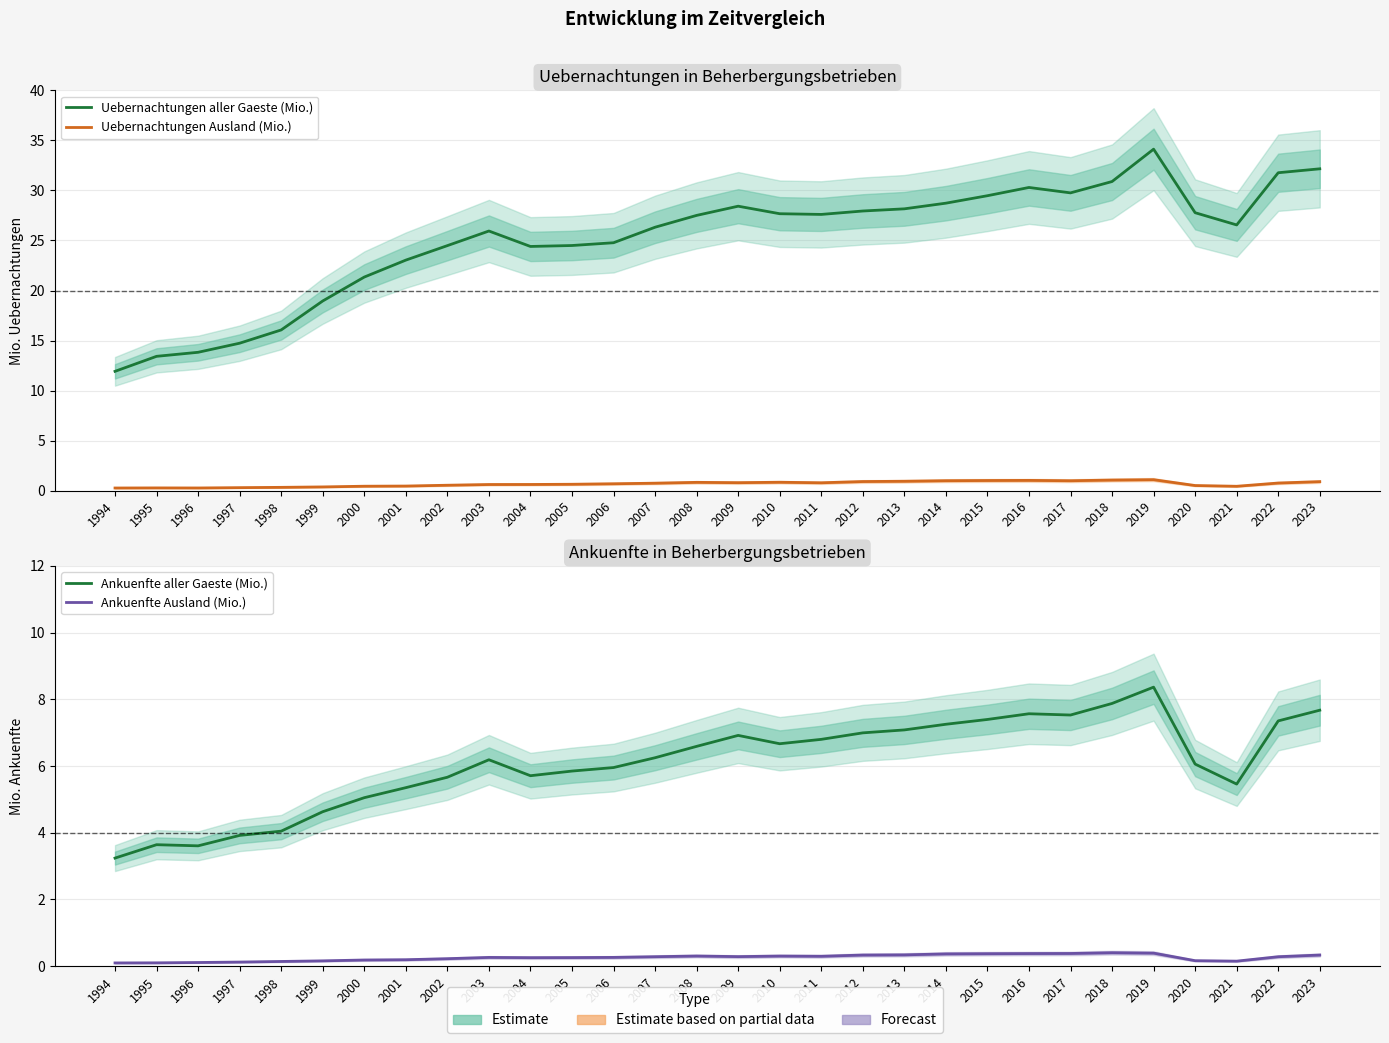

Reading right to left, transcribe all the data shown in this chart.

Uebernachtungen aller Gaeste (Mio.): 2023=32.2	2022=31.8	2021=26.5	2020=27.8	2019=34.1	2018=30.9	2017=29.8	2016=30.3	2015=29.5	2014=28.7	2013=28.2	2012=27.9	2011=27.6	2010=27.7	2009=28.4	2008=27.5	2007=26.3	2006=24.8	2005=24.5	2004=24.4	2003=25.9	2002=24.5	2001=23.0	2000=21.3	1999=19.0	1998=16.1	1997=14.7	1996=13.8	1995=13.4	1994=11.9
Uebernachtungen Ausland (Mio.): 2023=0.9	2022=0.8	2021=0.4	2020=0.5	2019=1.1	2018=1.1	2017=1.0	2016=1.0	2015=1.0	2014=1.0	2013=0.9	2012=0.9	2011=0.8	2010=0.8	2009=0.8	2008=0.8	2007=0.8	2006=0.7	2005=0.6	2004=0.6	2003=0.6	2002=0.5	2001=0.5	2000=0.5	1999=0.4	1998=0.3	1997=0.3	1996=0.3	1995=0.3	1994=0.3
Ankuenfte aller Gaeste (Mio.): 2023=7.7	2022=7.4	2021=5.5	2020=6.1	2019=8.4	2018=7.9	2017=7.5	2016=7.6	2015=7.4	2014=7.3	2013=7.1	2012=7.0	2011=6.8	2010=6.7	2009=6.9	2008=6.6	2007=6.2	2006=6.0	2005=5.8	2004=5.7	2003=6.2	2002=5.7	2001=5.4	2000=5.1	1999=4.6	1998=4.0	1997=3.9	1996=3.6	1995=3.6	1994=3.2
Ankuenfte Ausland (Mio.): 2023=0.3	2022=0.3	2021=0.2	2020=0.2	2019=0.4	2018=0.4	2017=0.4	2016=0.4	2015=0.4	2014=0.4	2013=0.3	2012=0.3	2011=0.3	2010=0.3	2009=0.3	2008=0.3	2007=0.3	2006=0.3	2005=0.3	2004=0.3	2003=0.3	2002=0.2	2001=0.2	2000=0.2	1999=0.2	1998=0.1	1997=0.1	1996=0.1	1995=0.1	1994=0.1